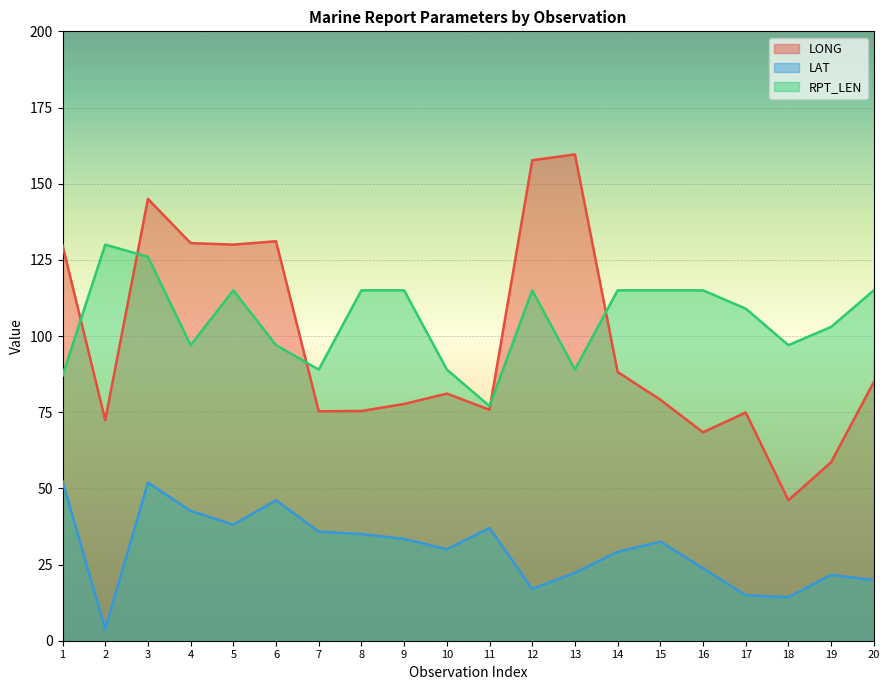

Between 17 and 19, which series saw the biggest shift?

LONG